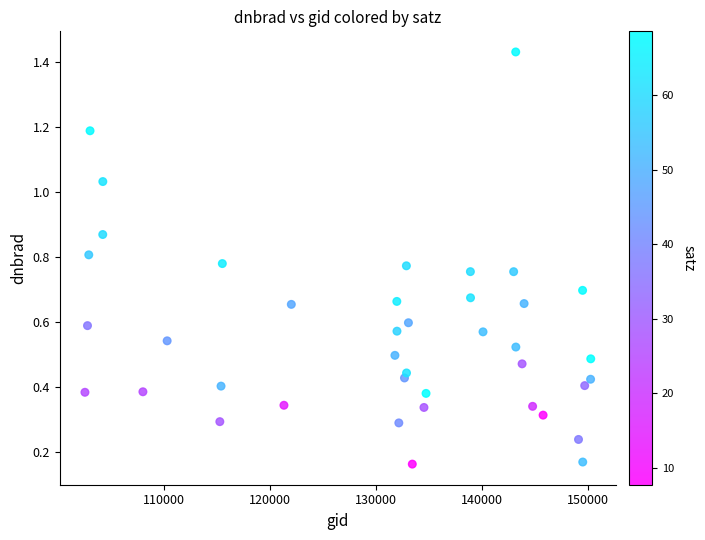

What is the range of Y values (max minus min)?

1.3